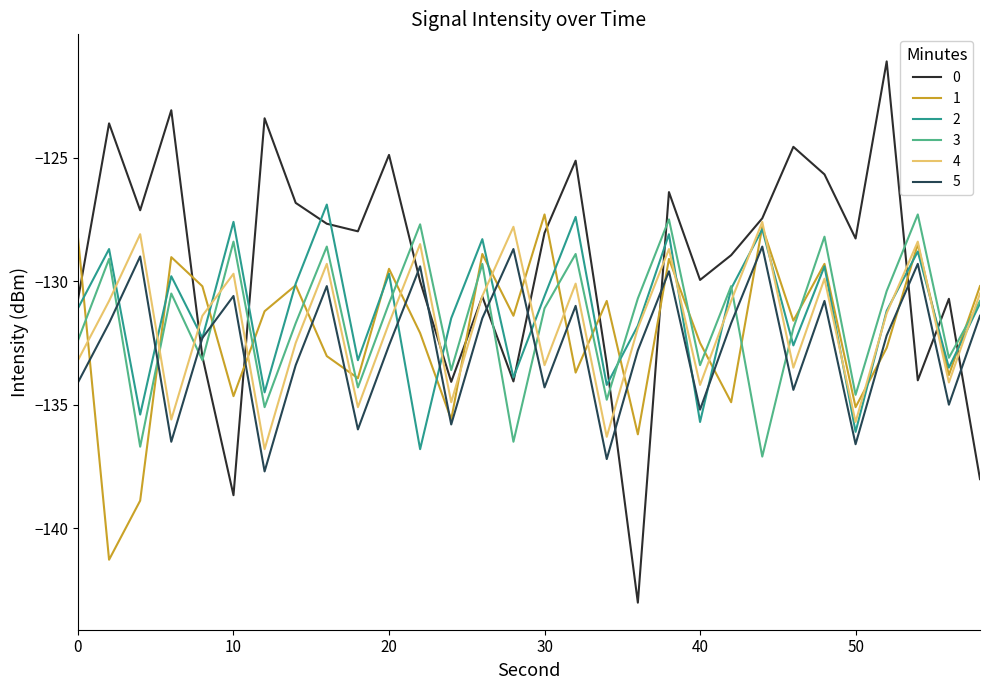

True or false: 4 and 5 intersect in this chart.

False